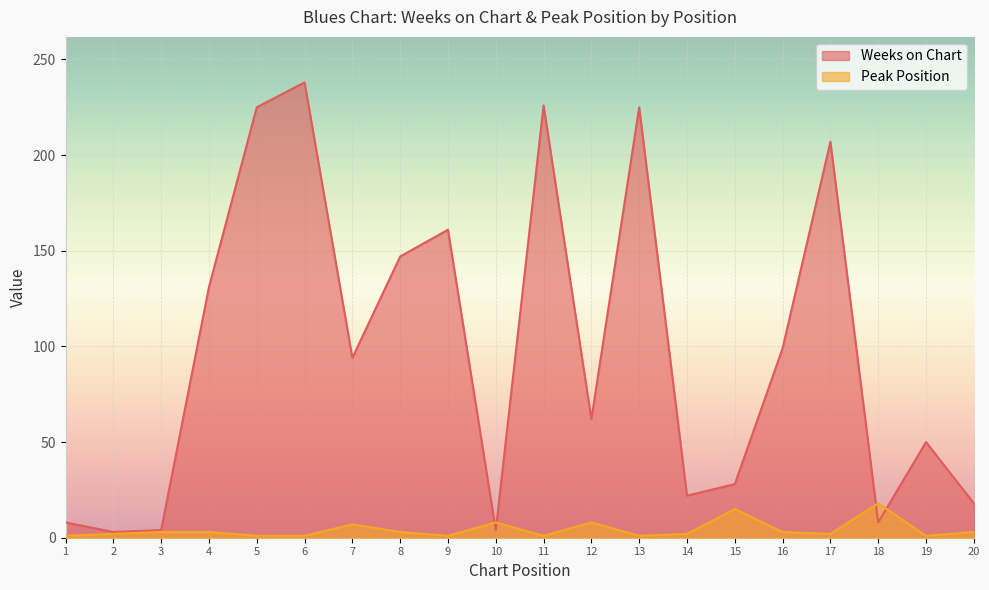

Reading left to right, list all the values displayed in this chart.

Weeks on Chart: 1=8	2=3	3=4	4=131	5=225	6=238	7=94	8=147	9=161	10=4	11=226	12=62	13=225	14=22	15=28	16=99	17=207	18=8	19=50	20=18
Peak Position: 1=1	2=2	3=3	4=3	5=1	6=1	7=7	8=3	9=1	10=8	11=1	12=8	13=1	14=2	15=15	16=3	17=2	18=18	19=1	20=3